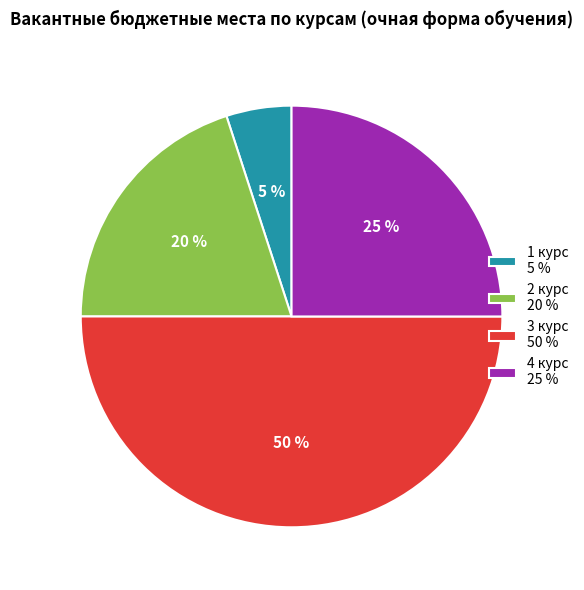

Rank the categories by value from lowest to highest.

1 курс, 2 курс, 4 курс, 3 курс